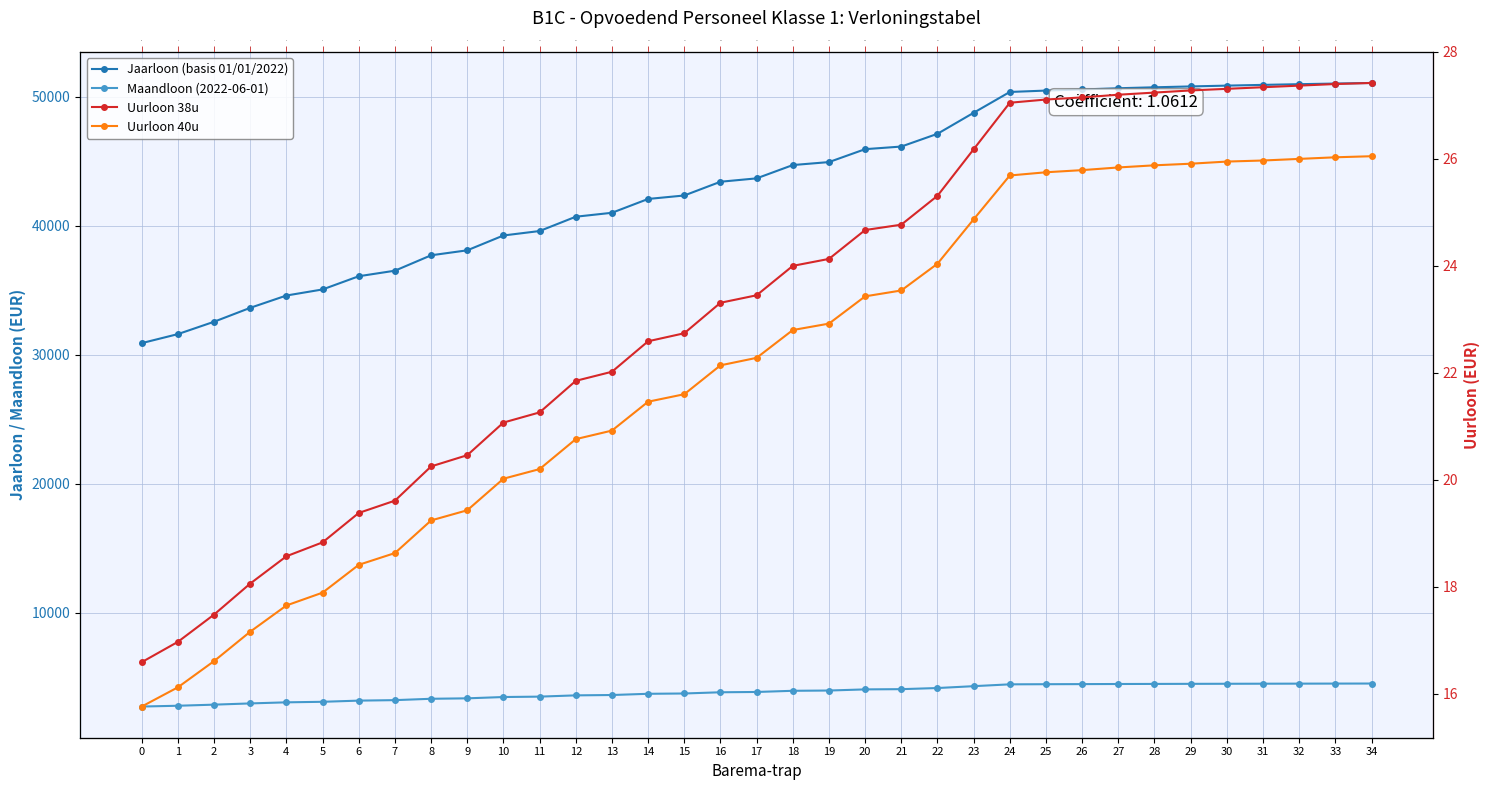

What is the difference between the maximum and minimum values in the Maandloon (2022-06-01) series?

1783.1